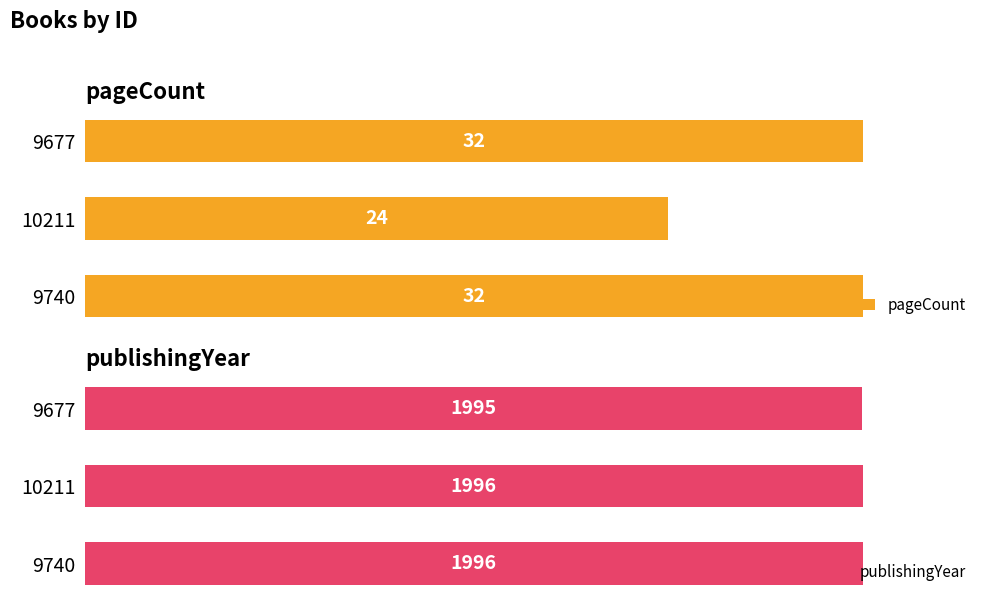

What is the value of the pageCount bar at the 1st from the left?

32